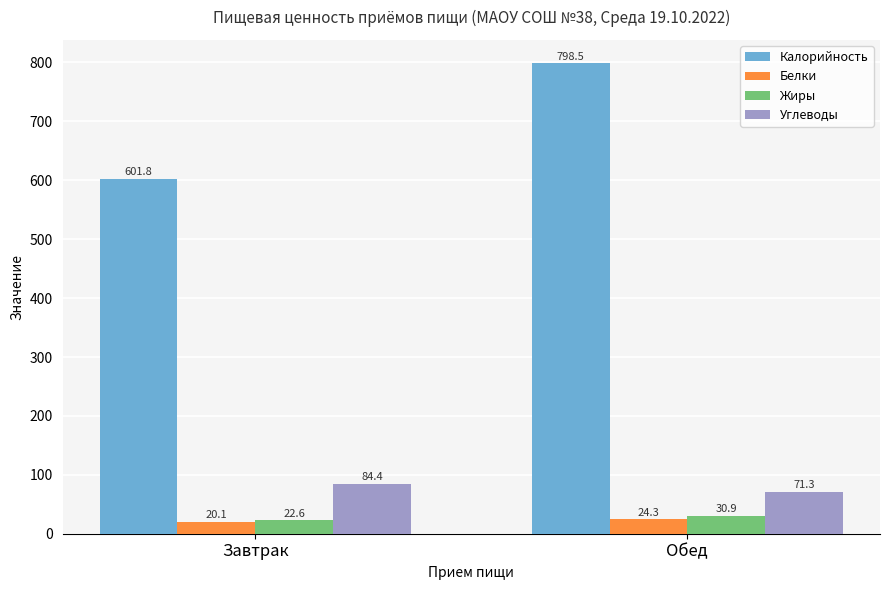

Which label corresponds to the smallest value in the chart?

Завтрак